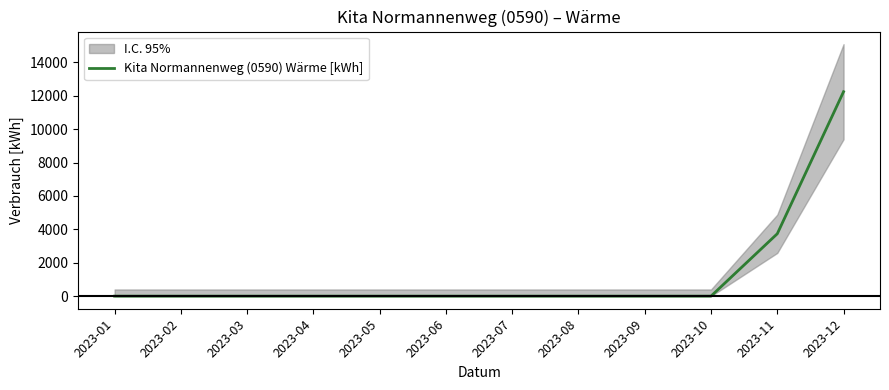

Reading right to left, what are all the values shown in this chart?

2023-12=12242	2023-11=3736	2023-10=0	2023-09=0	2023-08=0	2023-07=0	2023-06=0	2023-05=0	2023-04=0	2023-03=0	2023-02=0	2023-01=0